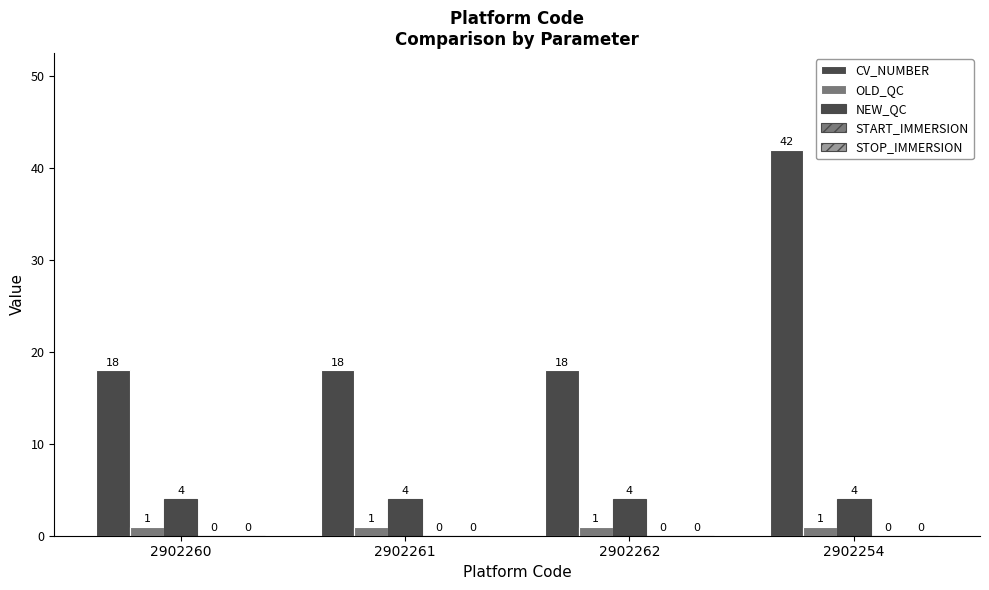

What is the label of the 4th bar from the right?

2902260